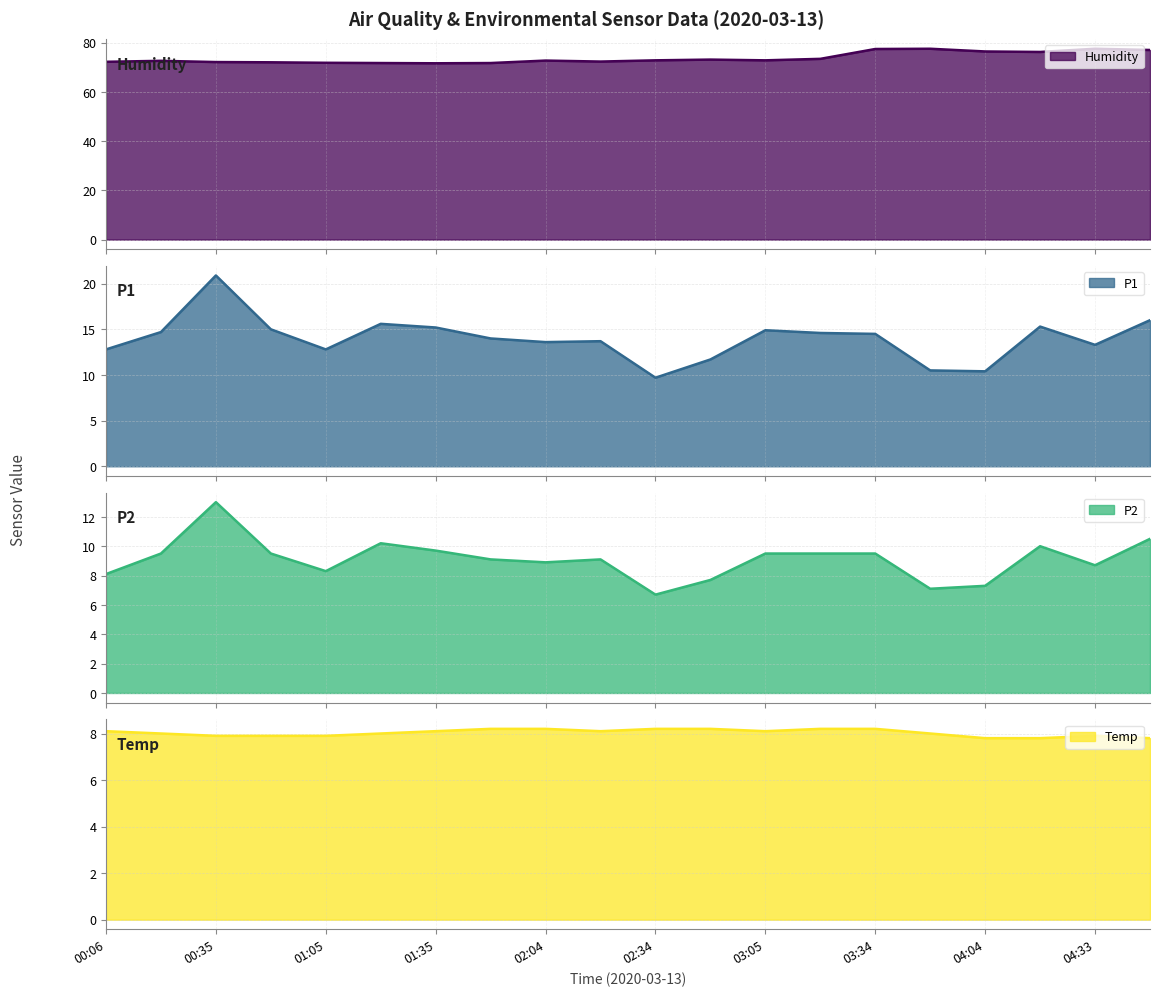

How many interior local valleys does the Humidity series have?

4